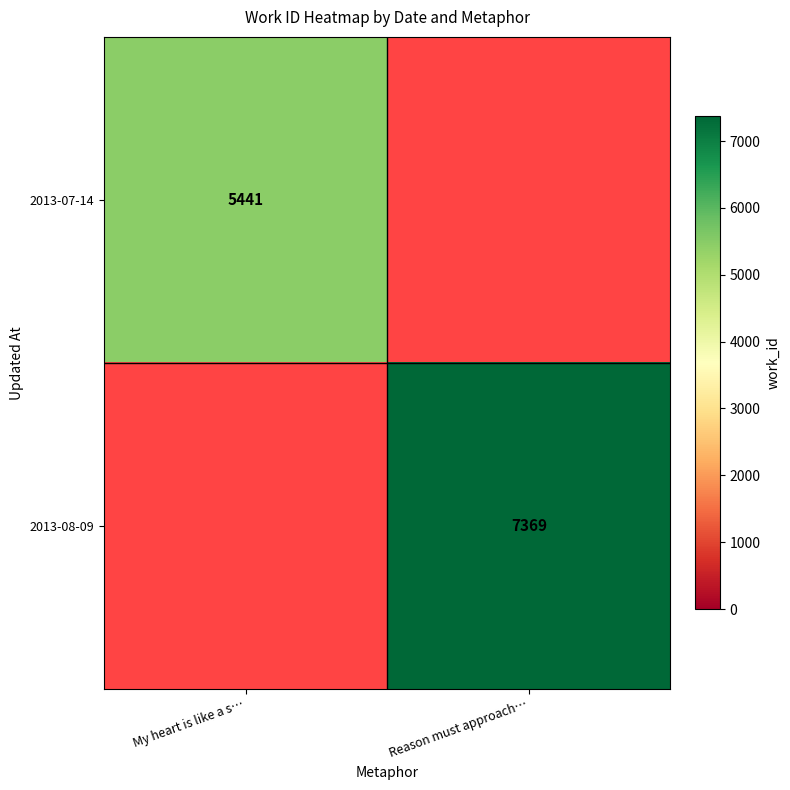

The 2013-07-14 series shows 5441 at My heart is like a s…. True or false?

True